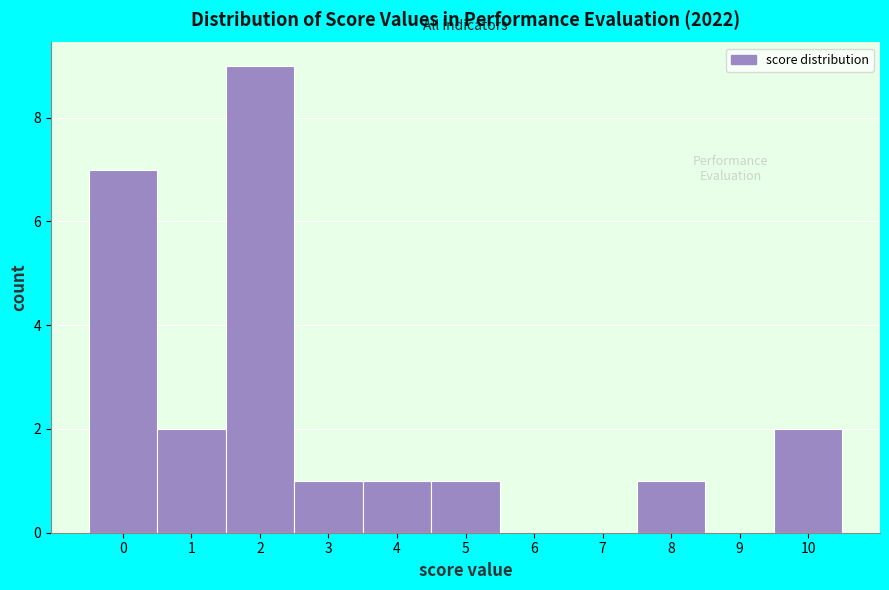

How tall is the bar that spans 9.5 to 10.5 on the x-axis? The values are not printed on the chart, so give them approximately, as read against the axis.

2